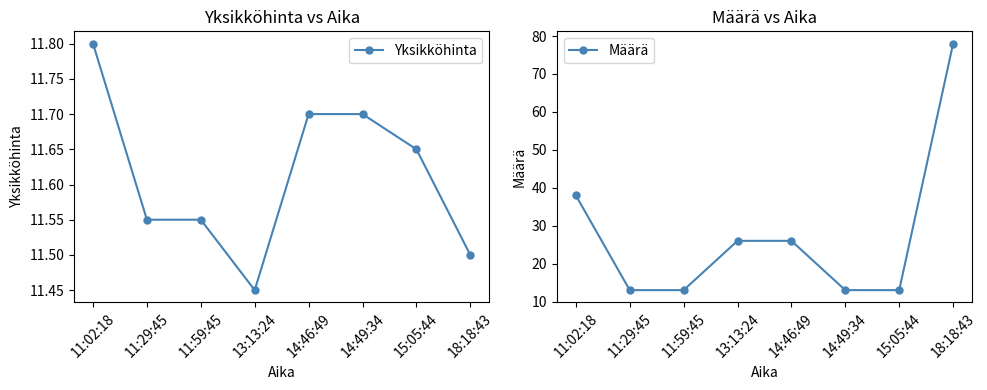

List the series in order of their peak value, highest first.

Määrä, Yksikköhinta